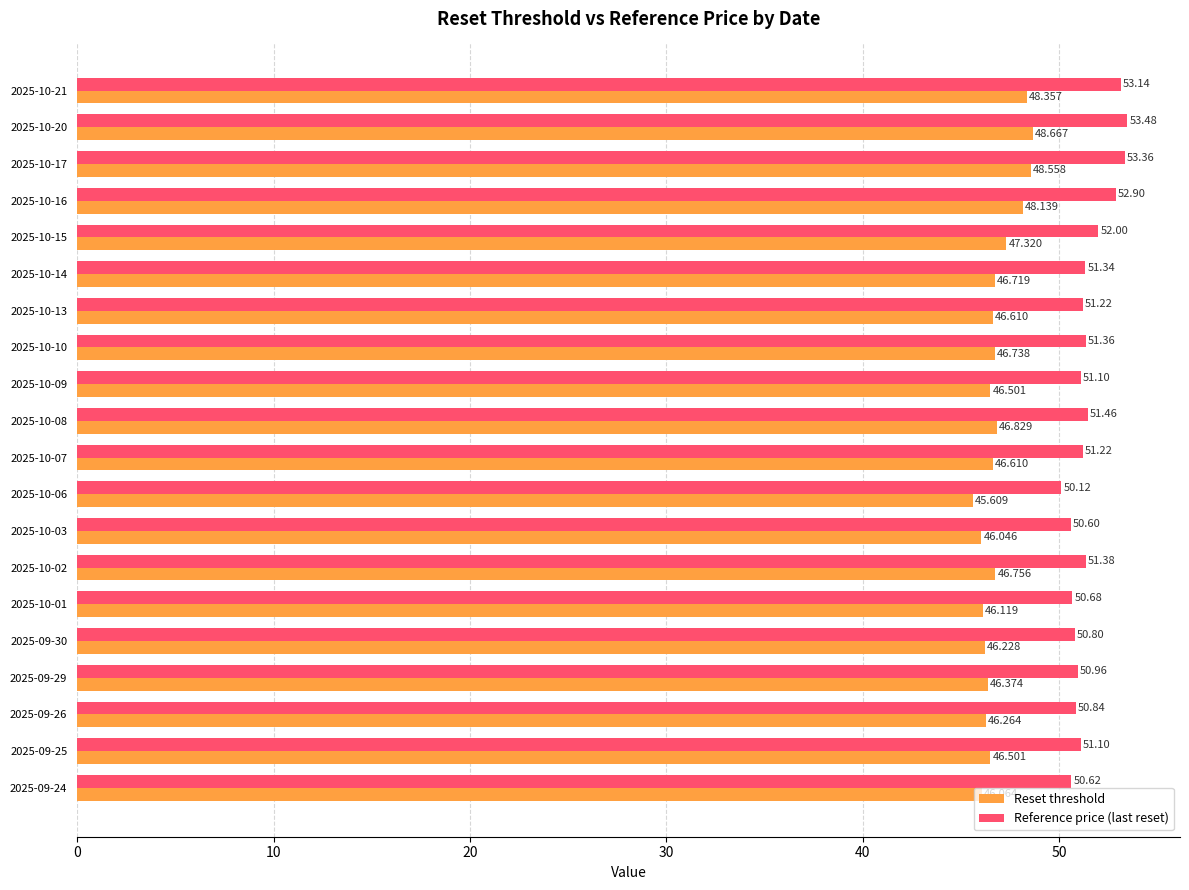

Is the value of Reset threshold at 2025-10-15 greater than the value of Reference price (last reset) at 2025-10-16?

No